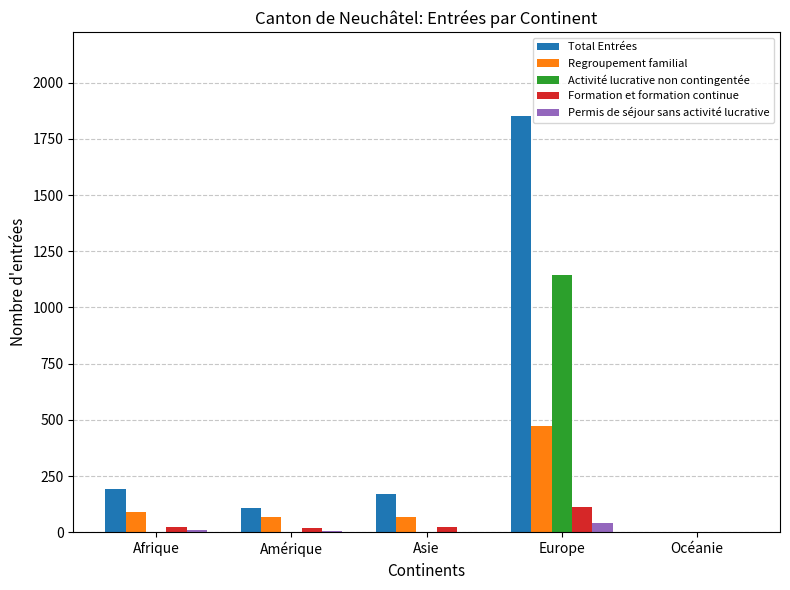

Which series has the largest total across all categories?

Total Entrées